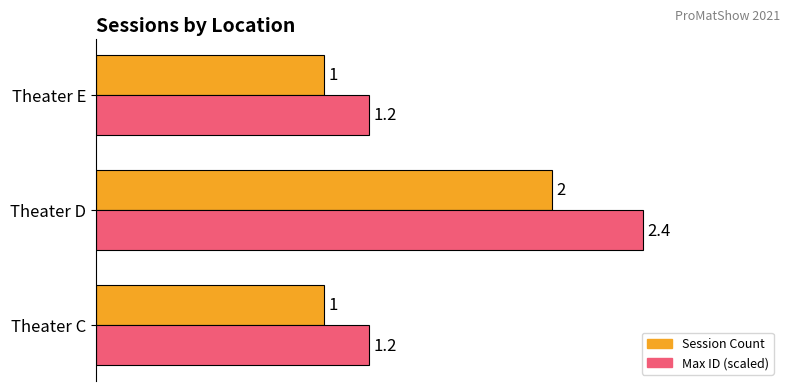

What is the sum of all Session Count values?

4.0